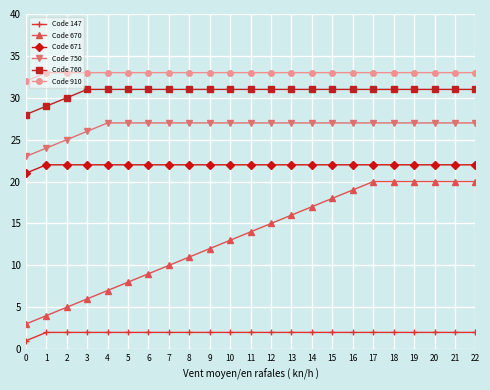

Is it true that Code 750 equals 37 at 18?

False